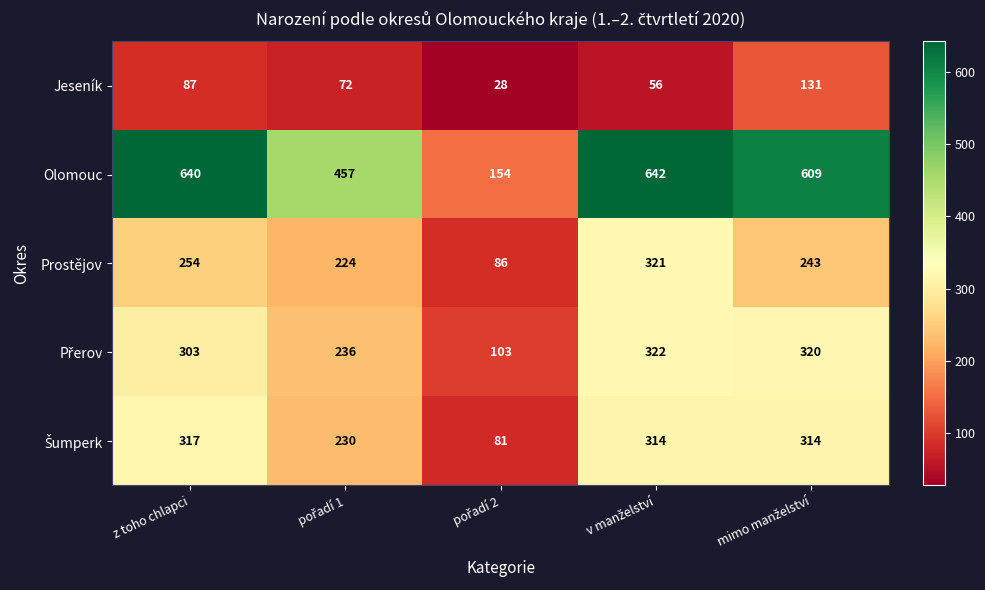

Which series has the largest range (max minus min)?

Olomouc